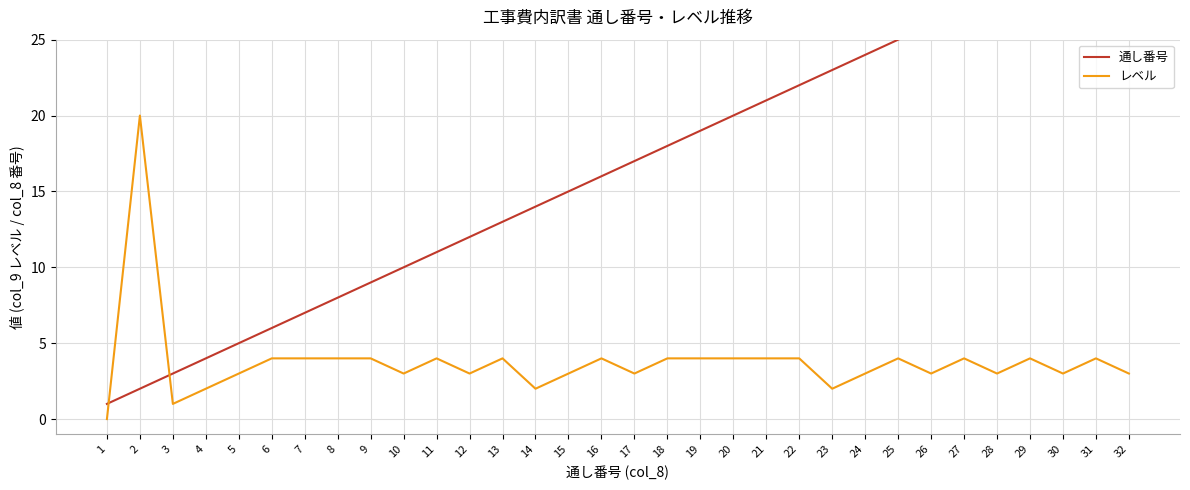

After their last crossing, which series has the higher values: レベル or 通し番号?

通し番号